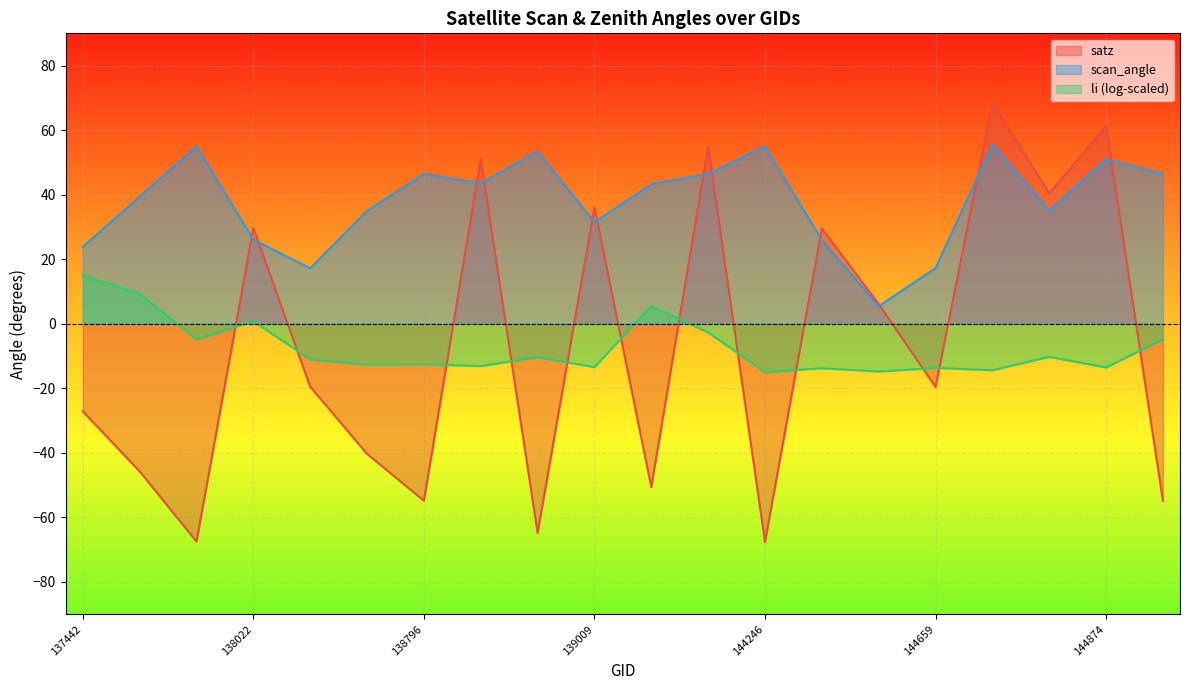

The li (log-scaled) series shows -13.6 at 144659. True or false?

True